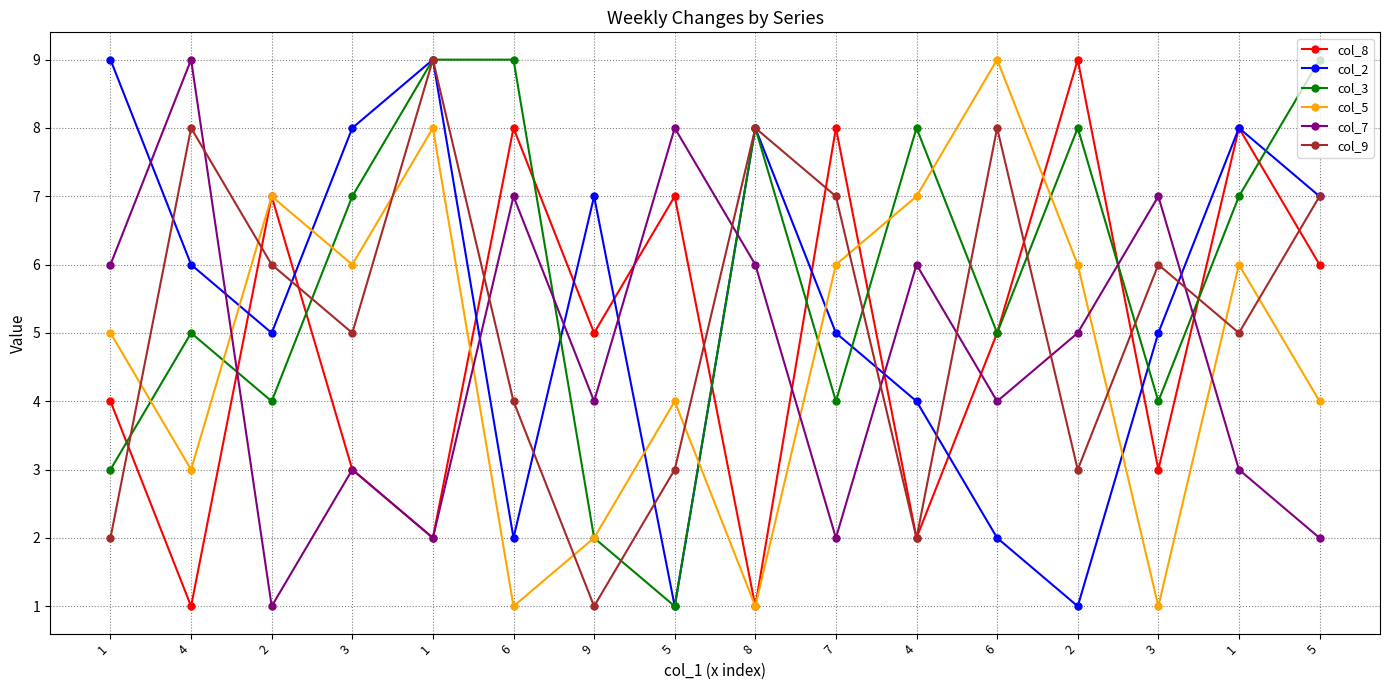

What are all the series names shown in the legend?

col_8, col_2, col_3, col_5, col_7, col_9